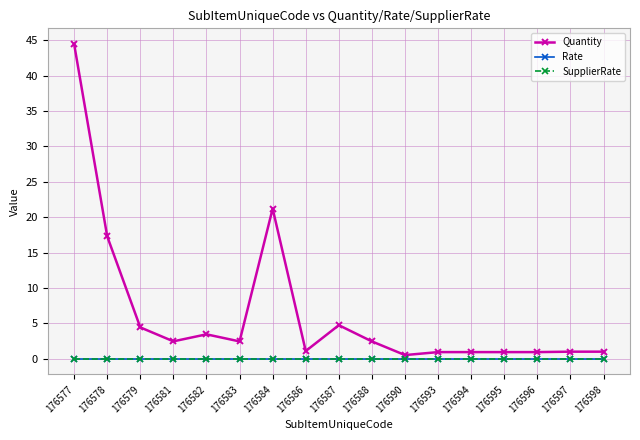

True or false: SupplierRate has more than 1 points higher than both neighbors.

False